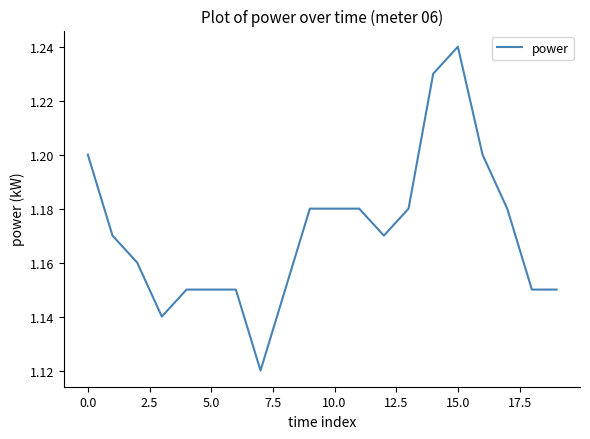

Which category has the highest value across all series?

15.0